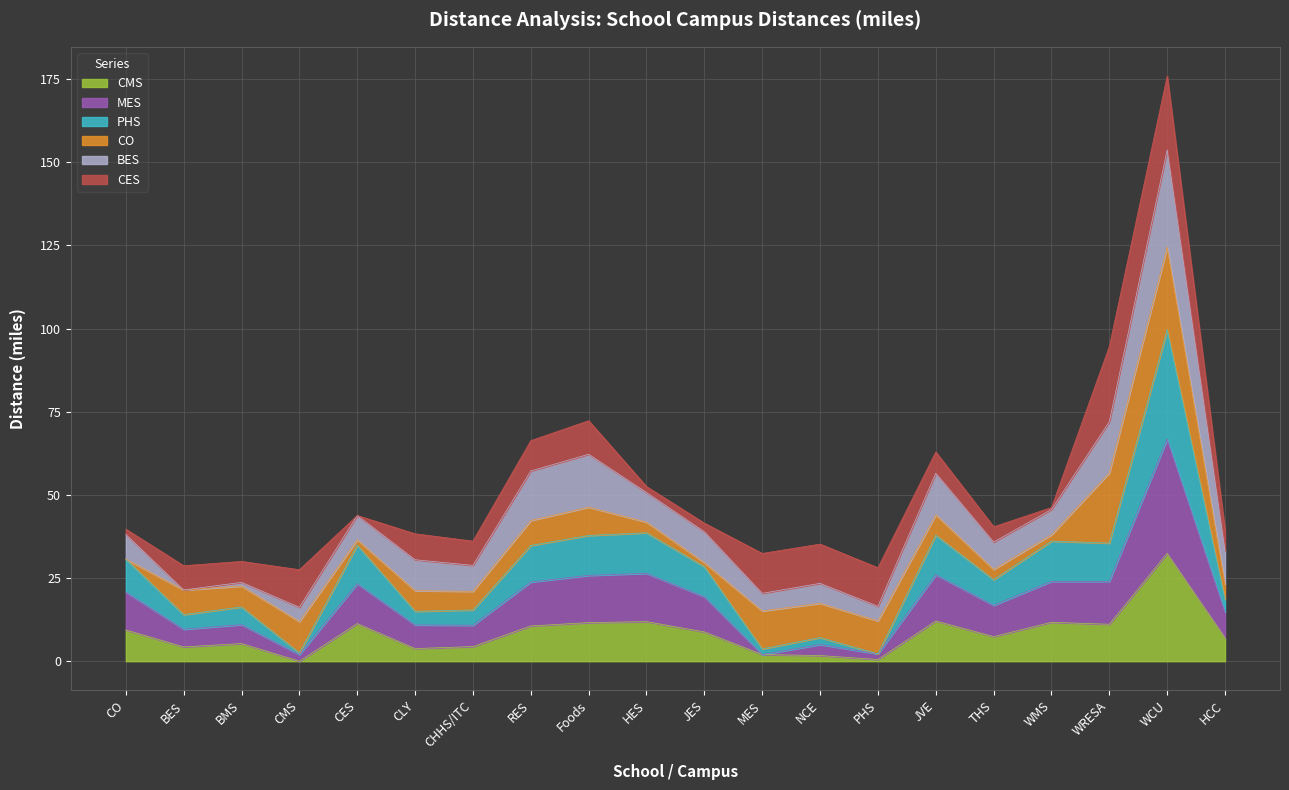

Where is the first local minimum for PHS?

BES